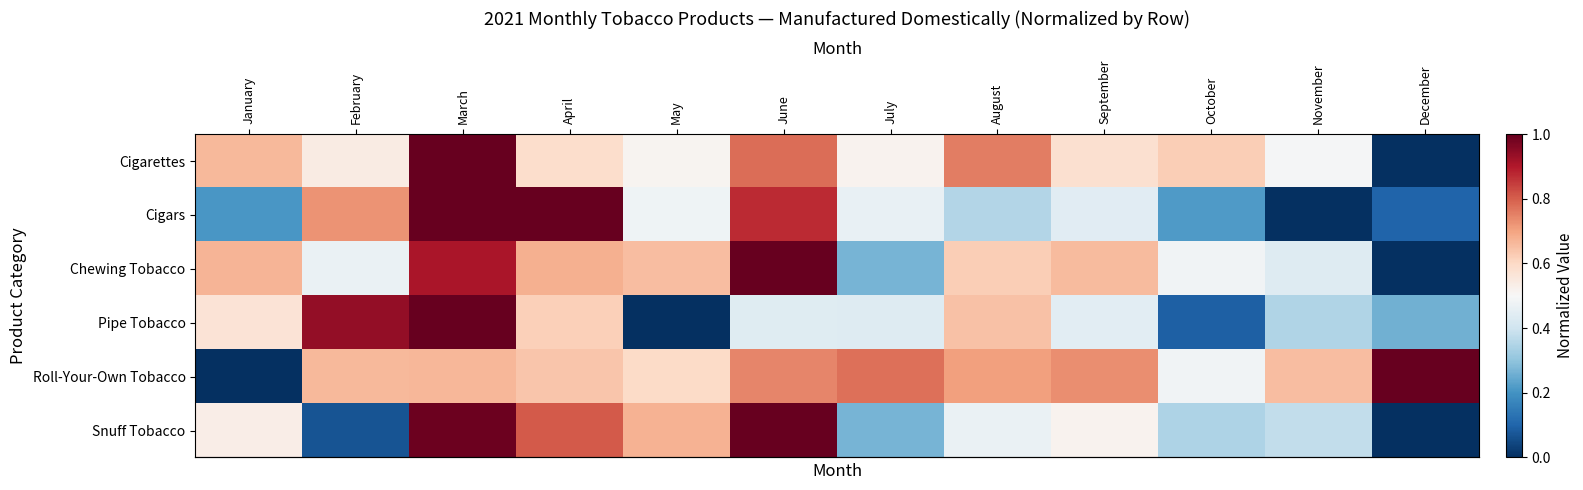

What is the total value across all series at November?

2.3